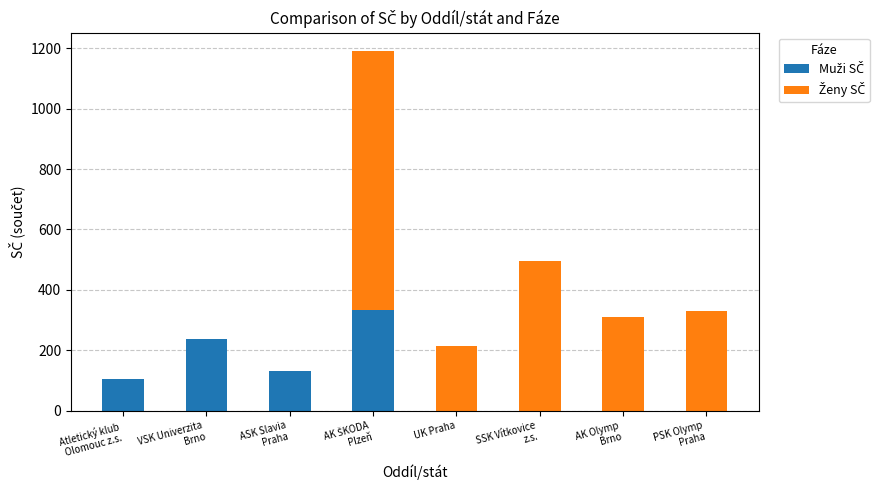

What is the total value across all series at UK Praha?

215